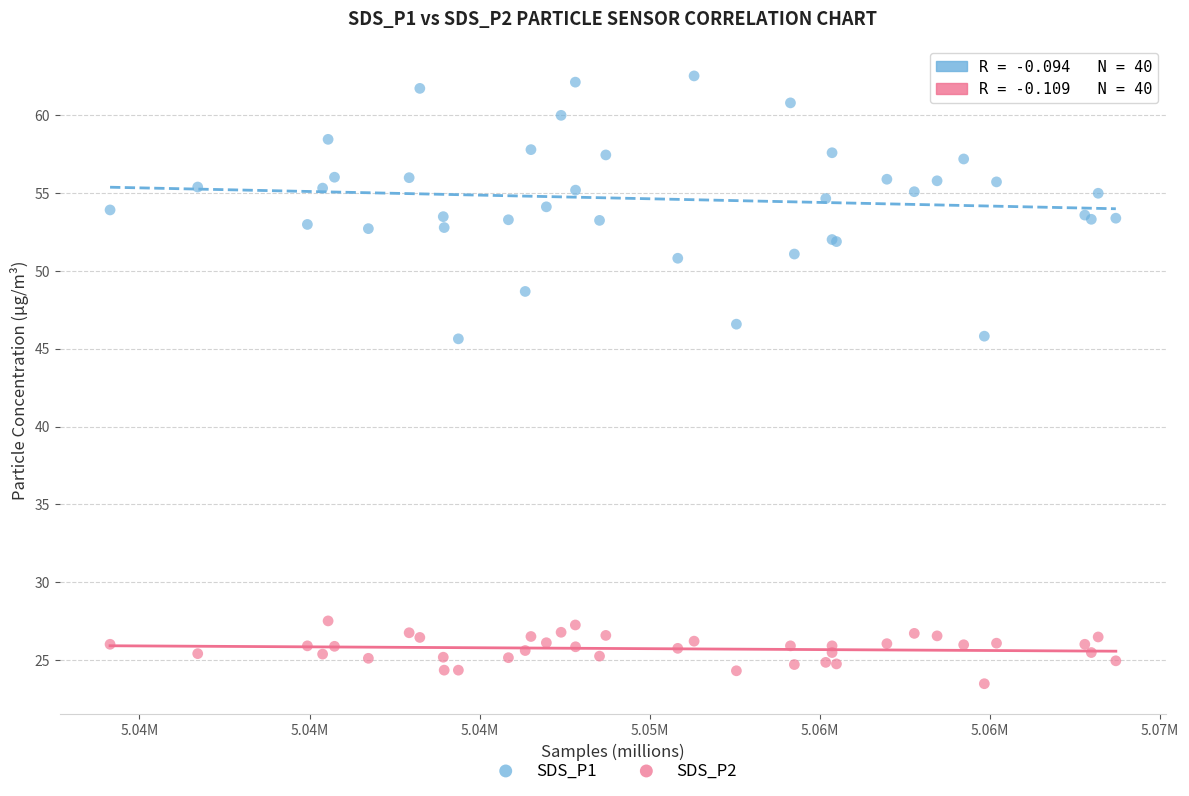

Which series reaches the maximum Y coordinate?

SDS_P1